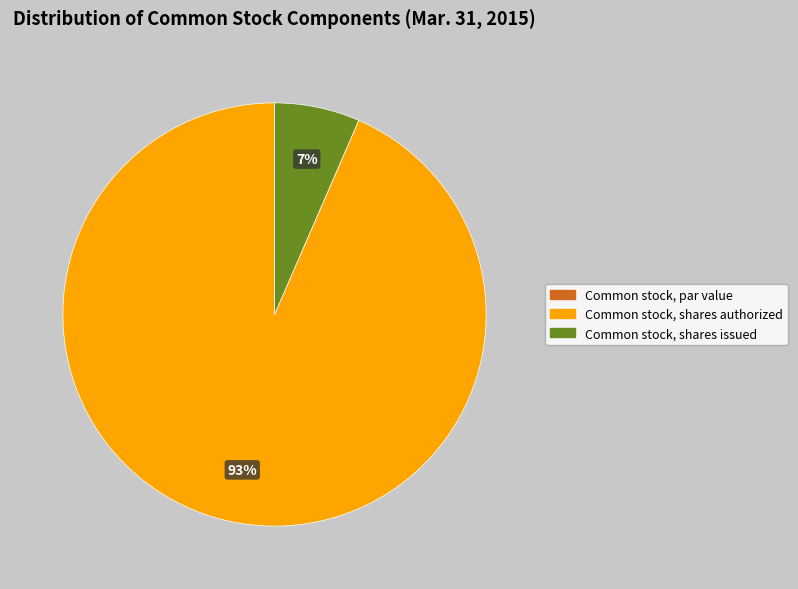

Combined, do Common stock, shares issued and Common stock, shares authorized account for over 50%?

Yes